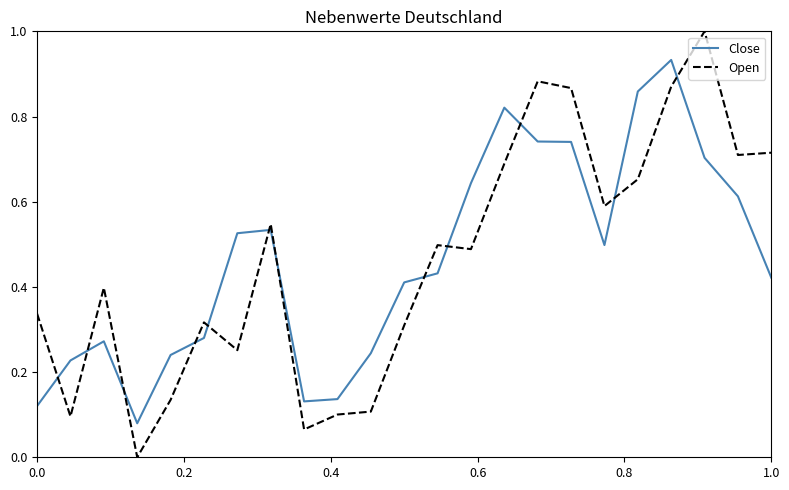

Which series has the widest spread of values?

Open